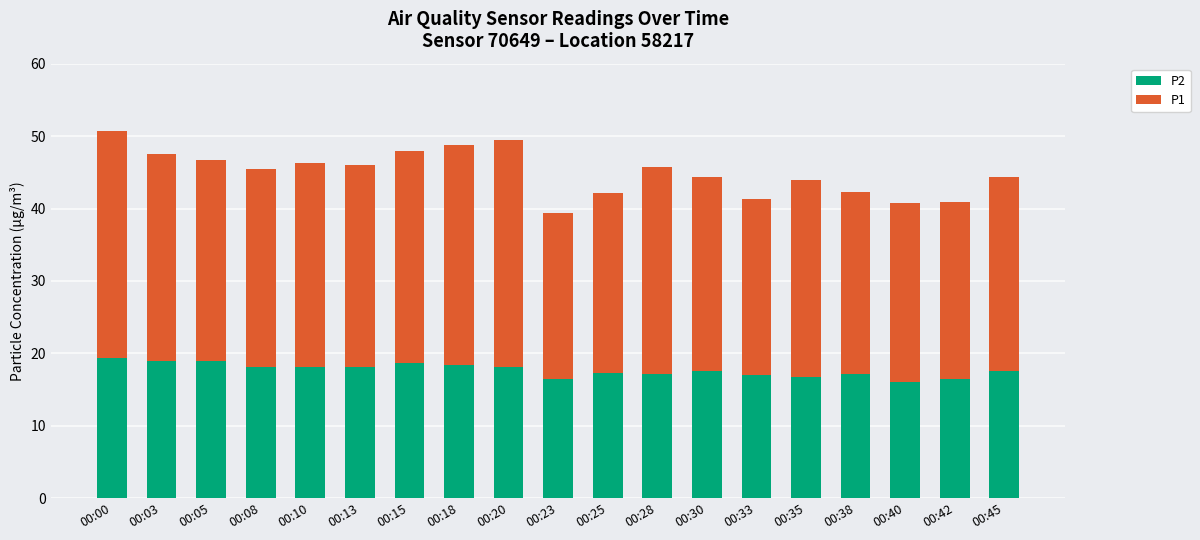

What is the approximate value of P2 at 00:10?

18.1